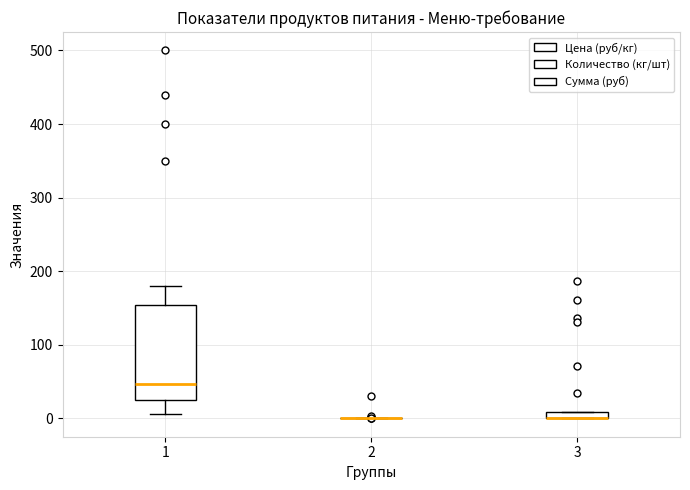

Where does the upper whisker of the box at x = 1 end on the y-axis? The values are not printed on the chart, so give them approximately, as read against the axis.

180